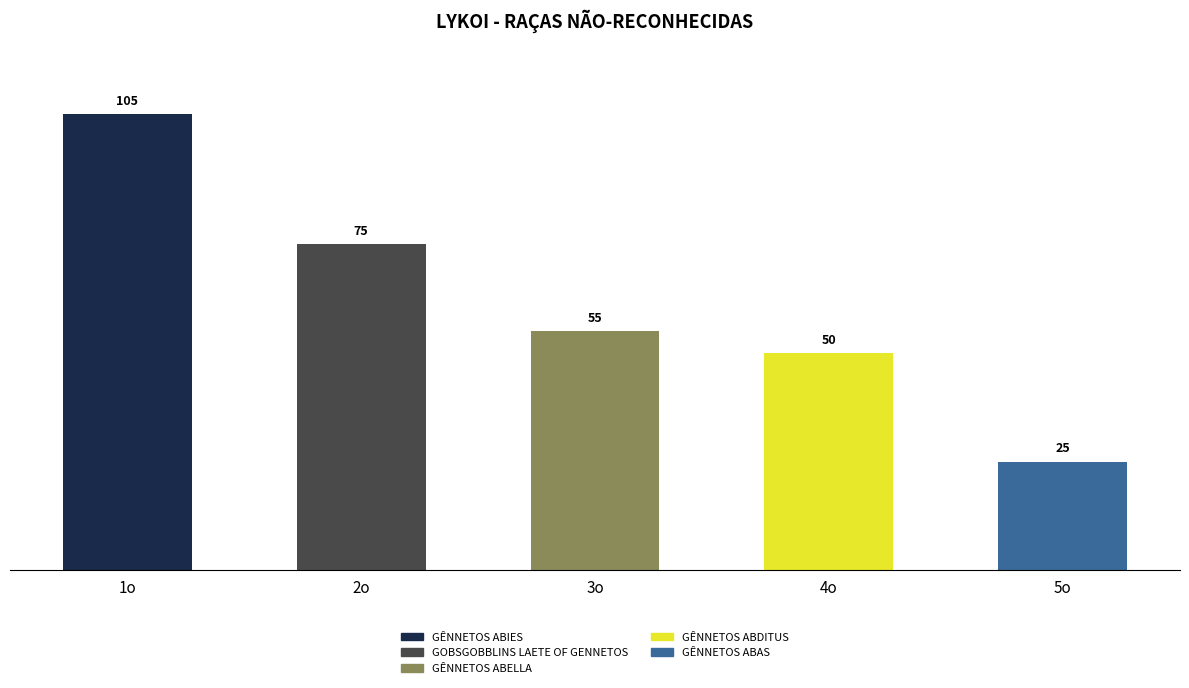

How many series are shown in this chart?

1